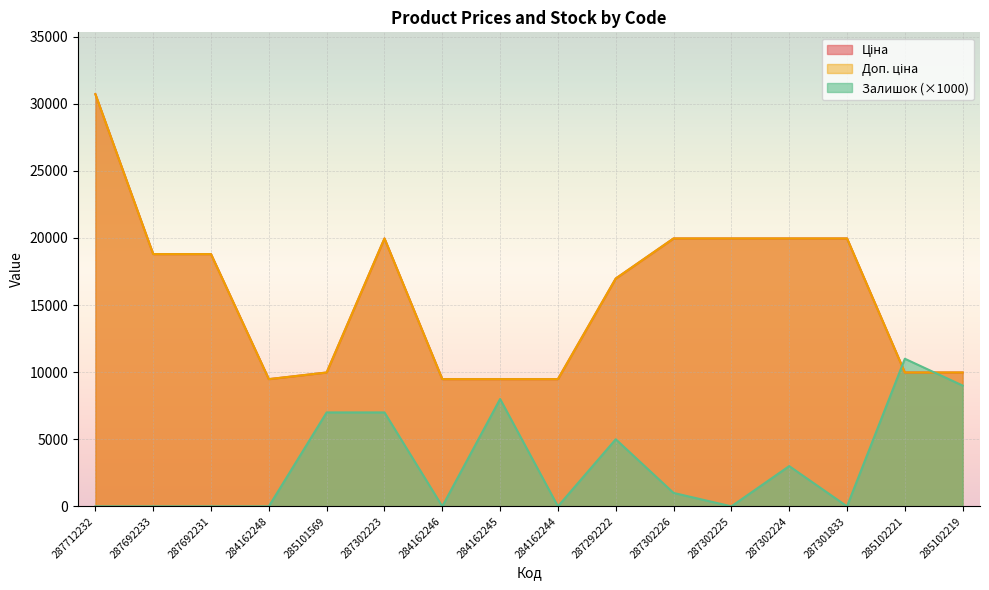

What is the label of the 12th point from the left?

287302225